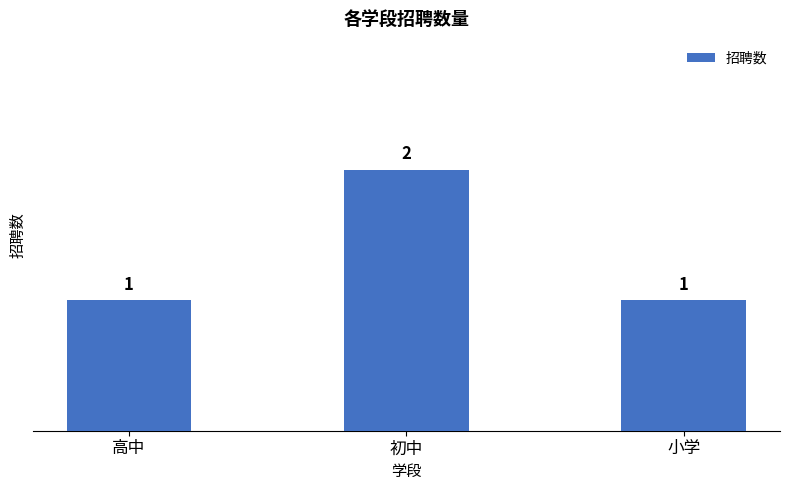

How many series are shown in this chart?

1